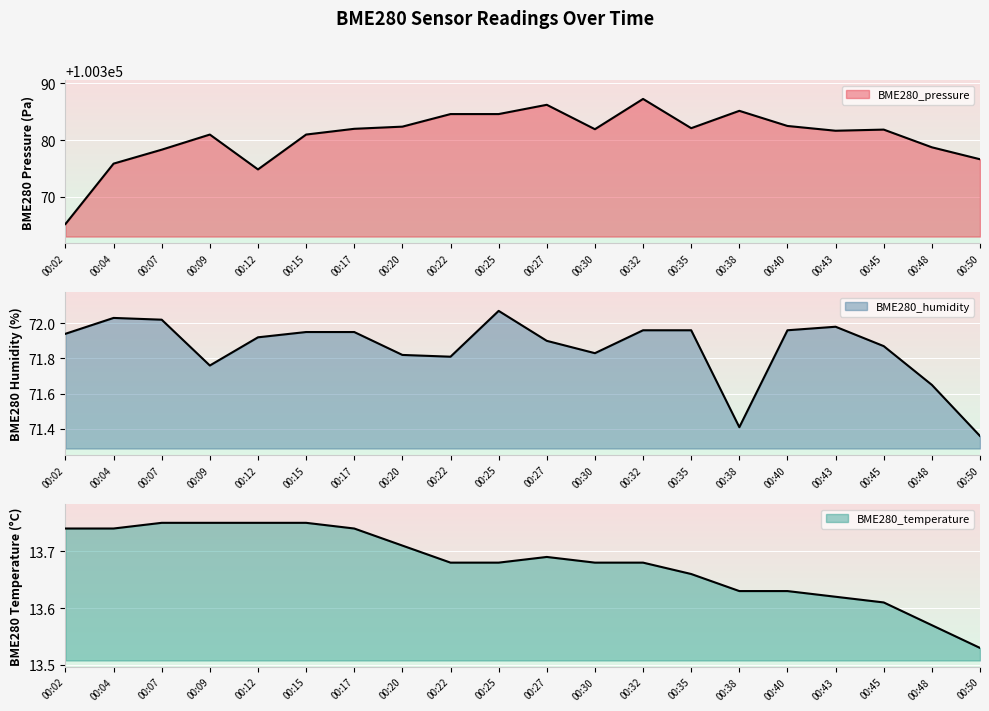

Read the BME280_pressure value at 00:17.

100382.0